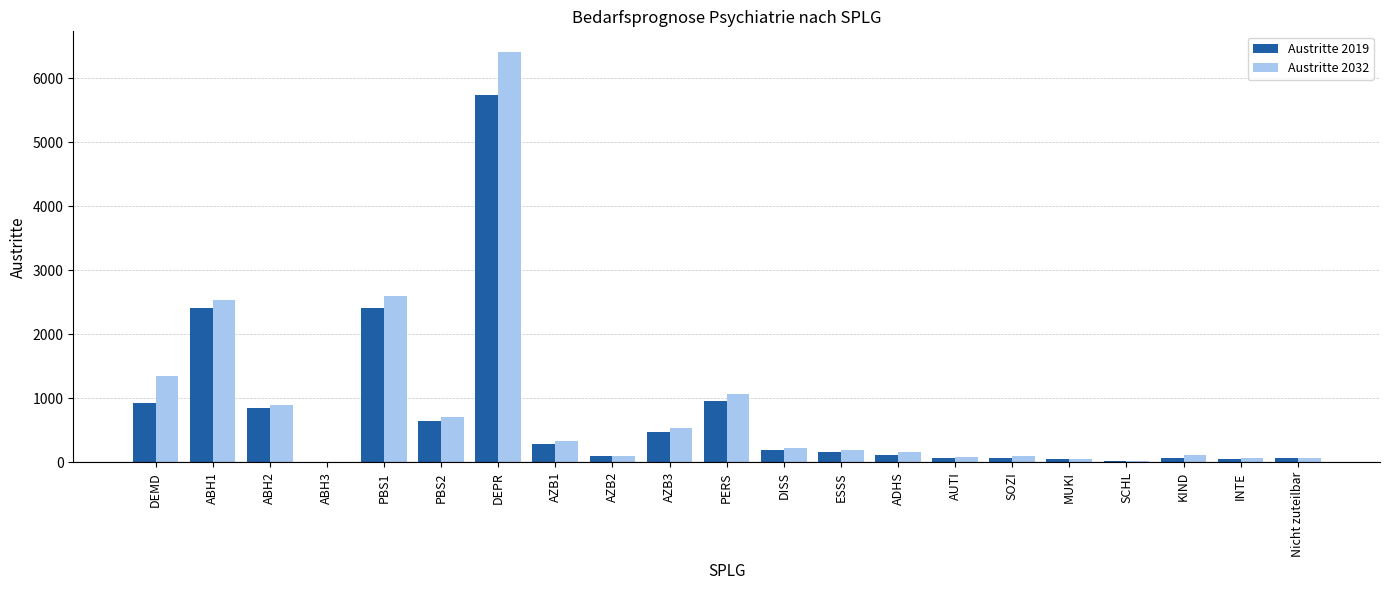

How many distinct data groups are displayed?

2